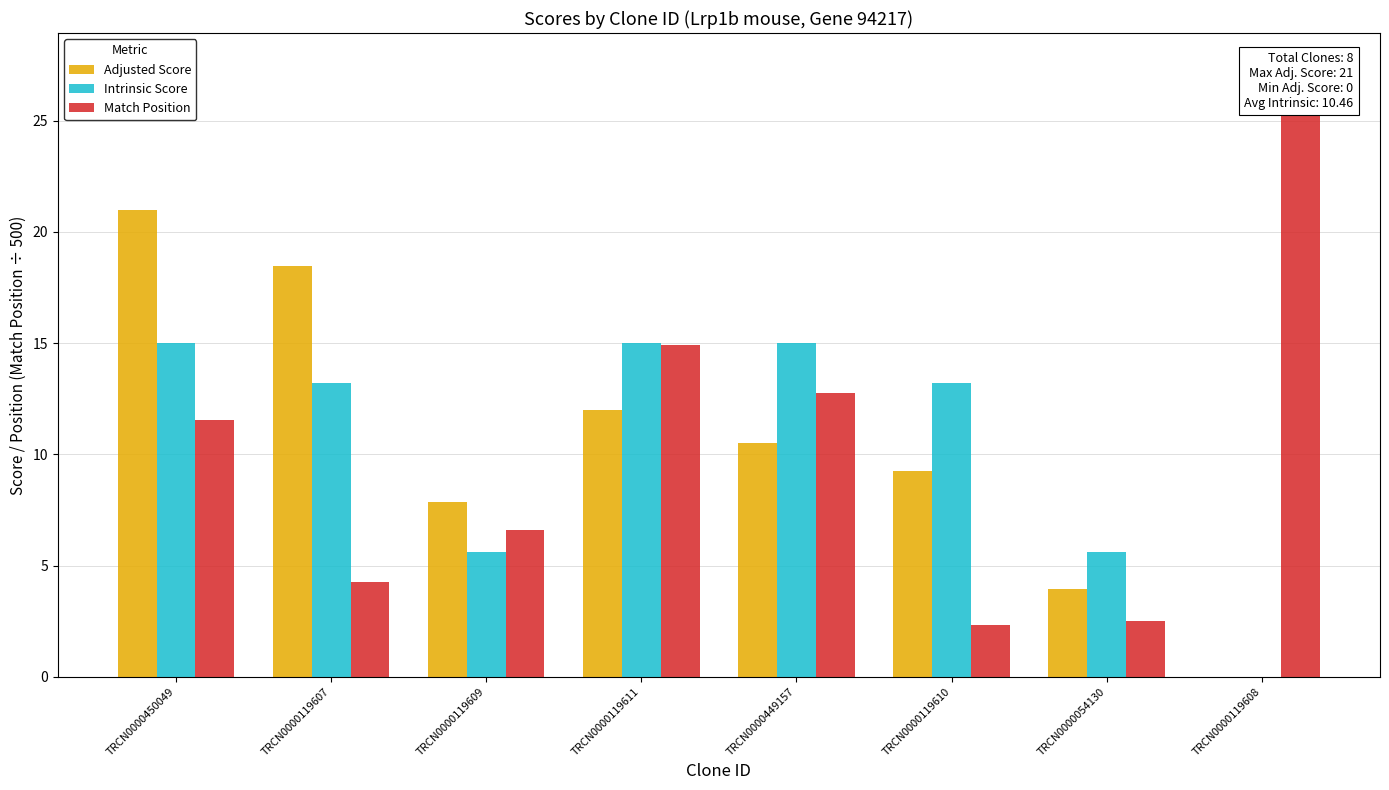

Are the bars horizontal?

No